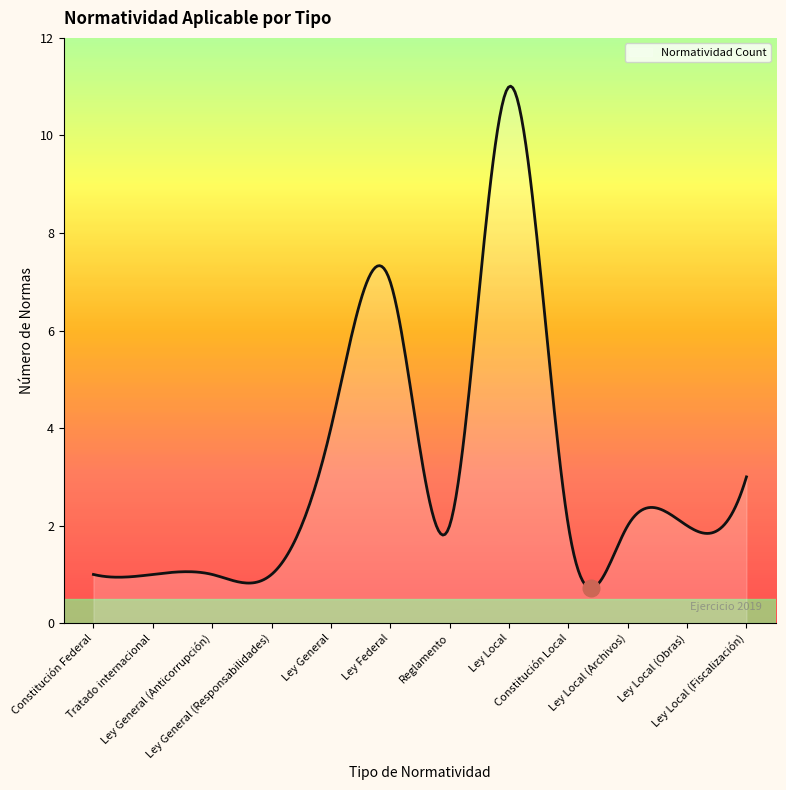

What is the difference between the maximum and minimum values?

10.3